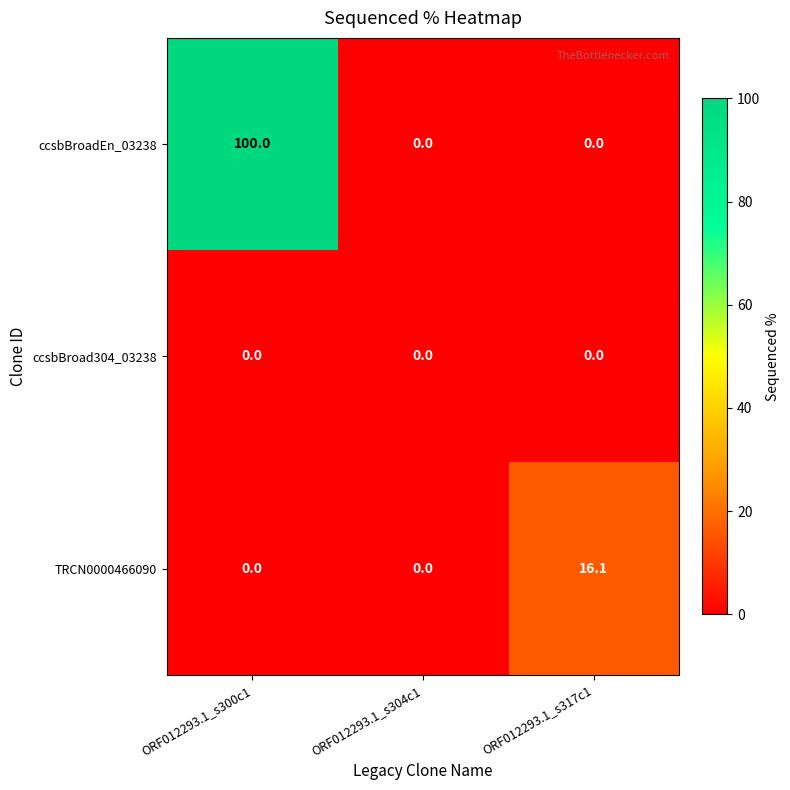

Rank the series by their average value, from highest to lowest.

ccsbBroadEn_03238, TRCN0000466090, ccsbBroad304_03238